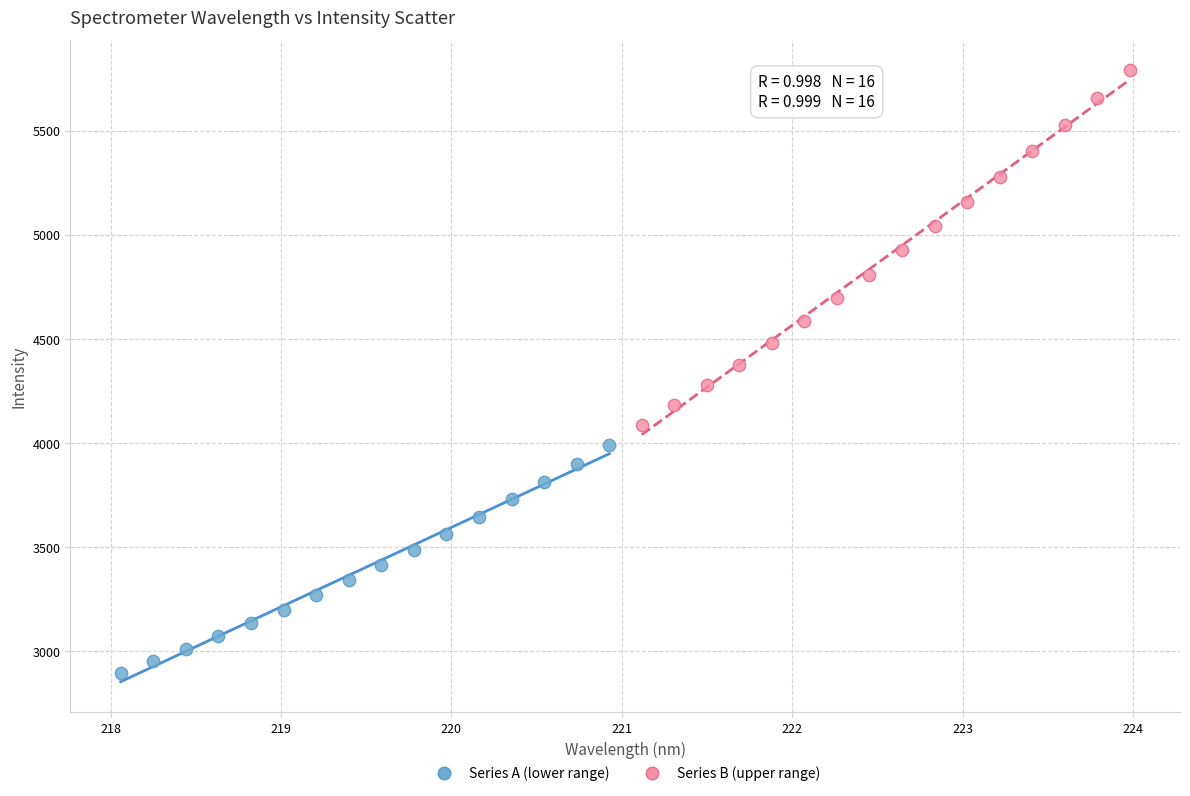

Which series reaches the maximum Y coordinate?

Series B (upper range)